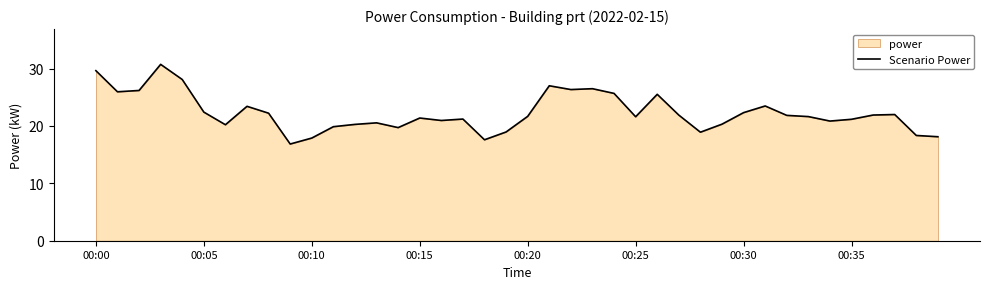

What is the maximum value shown in the chart?

30.7